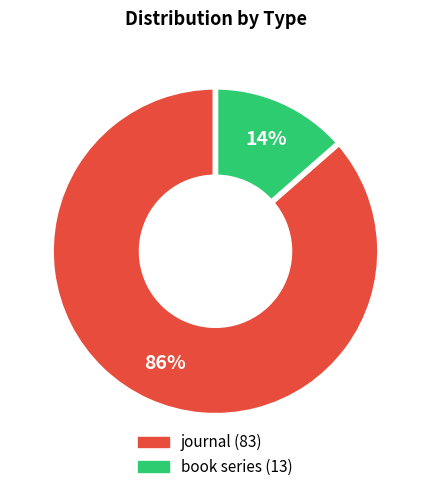

Is there any slice that represents more than half of the pie?

Yes